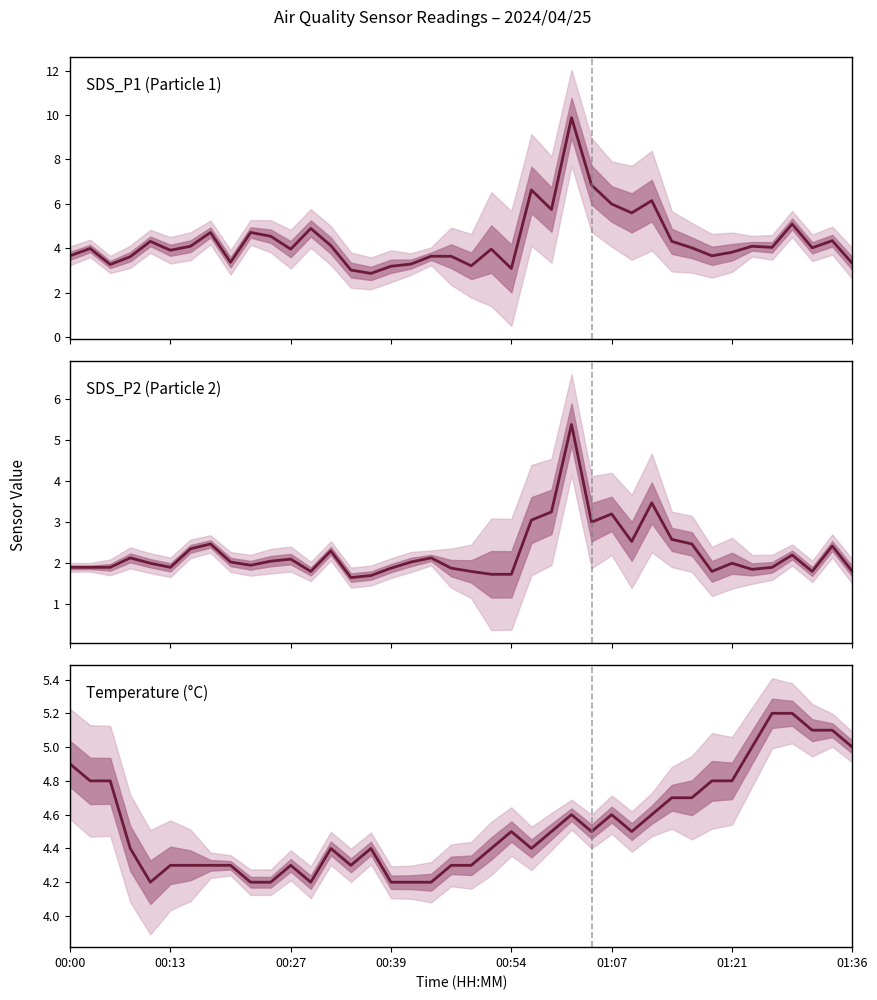

What is the value of the SDS_P1 (Particle 1) point at the 39th from the left?

4.3